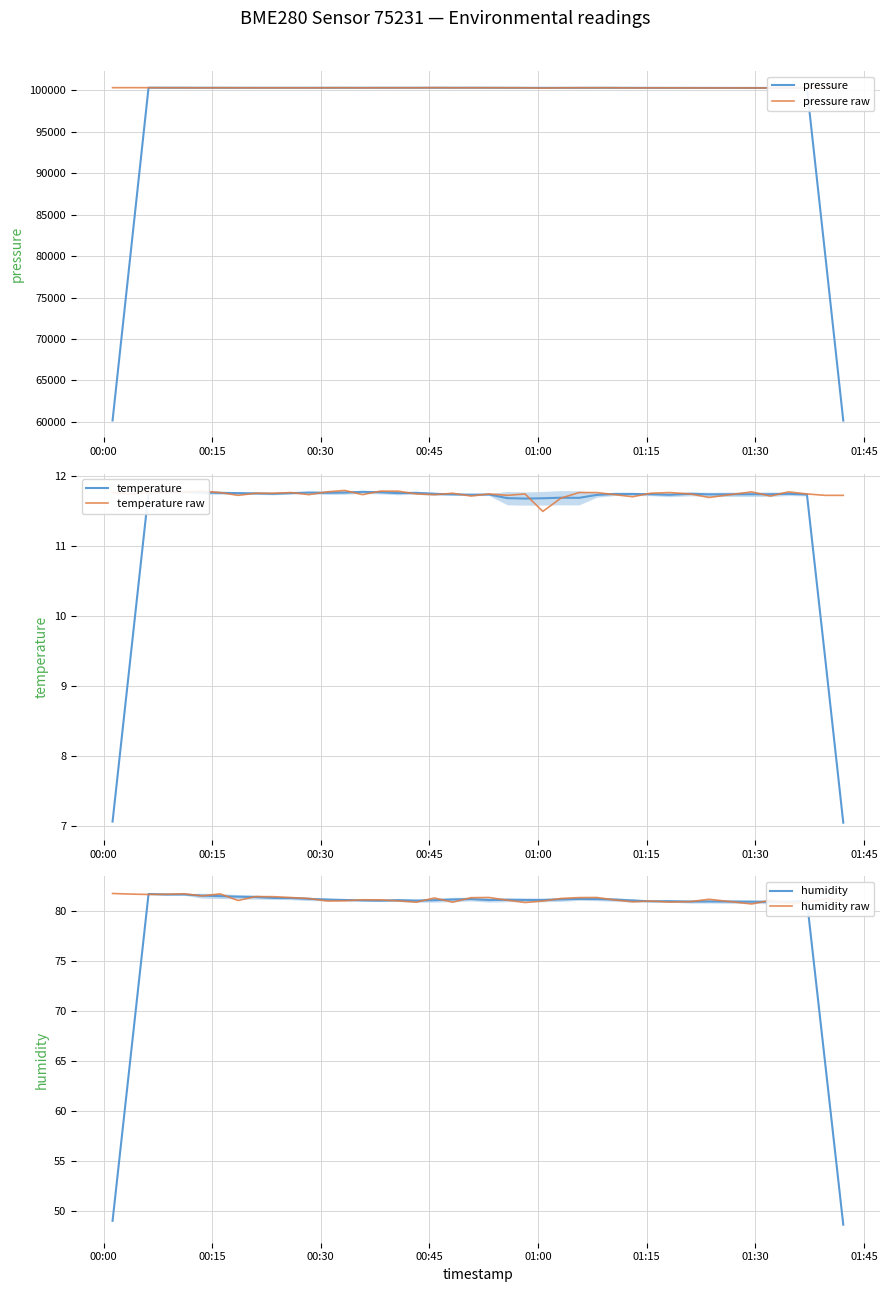

How many interior local valleys does the humidity raw series have?

11